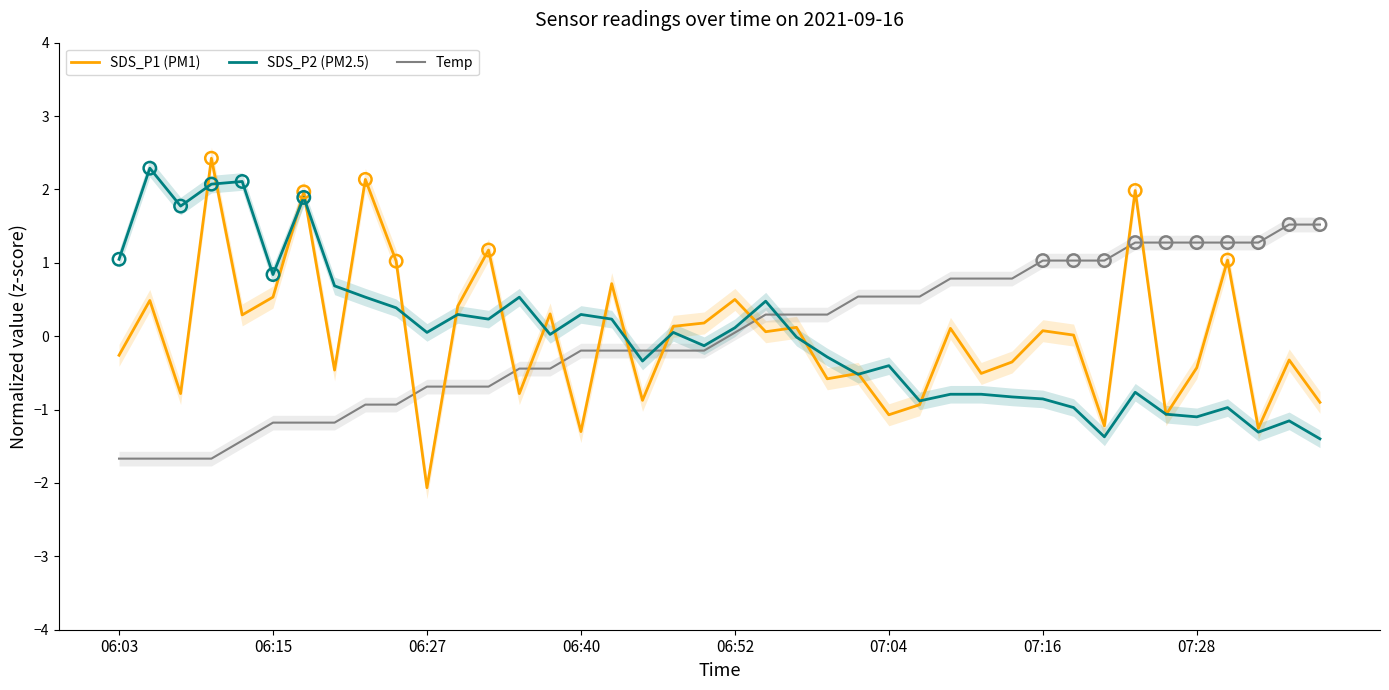

Which series contains the highest Y value?

SDS_P1 (PM1)